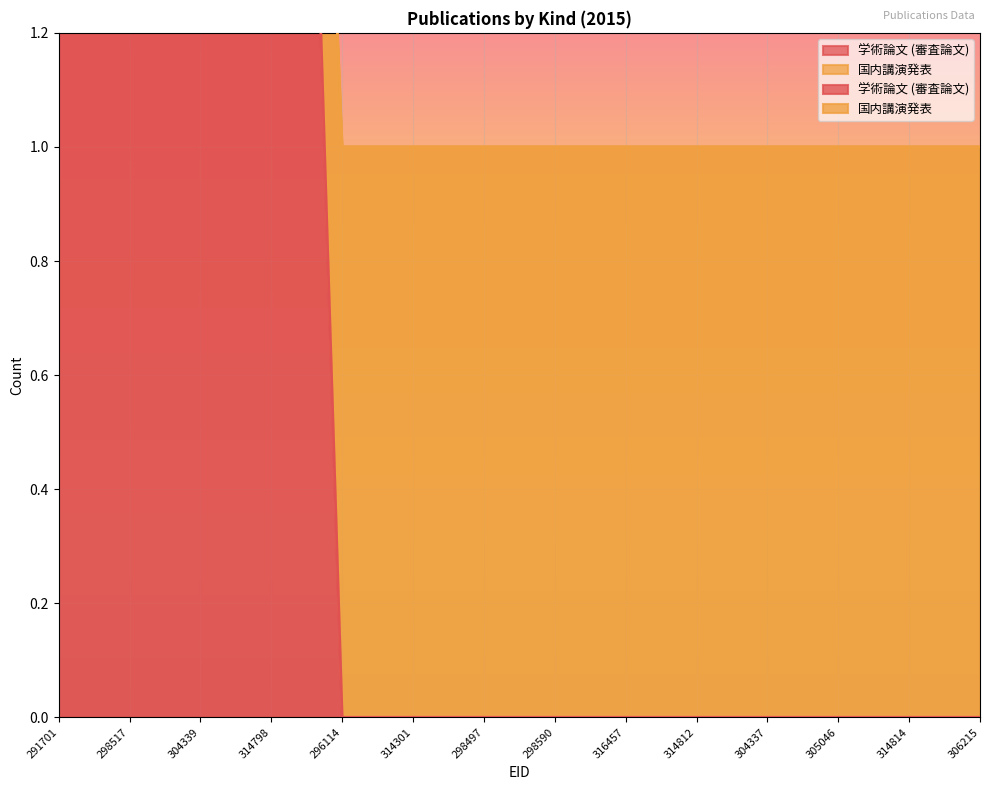

True or false: 国内講演発表 has a value of 1 at 316457.

False